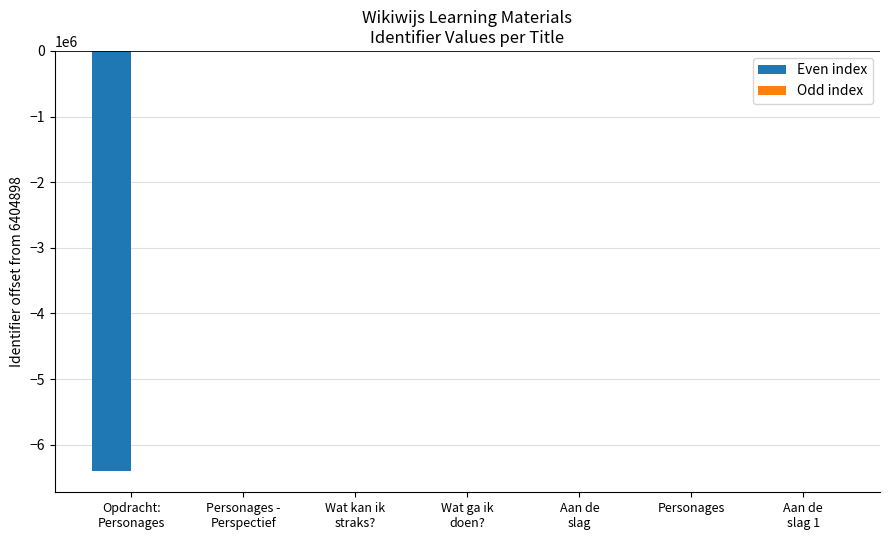

The value of Even index at Personages is -3352787. True or false?

False